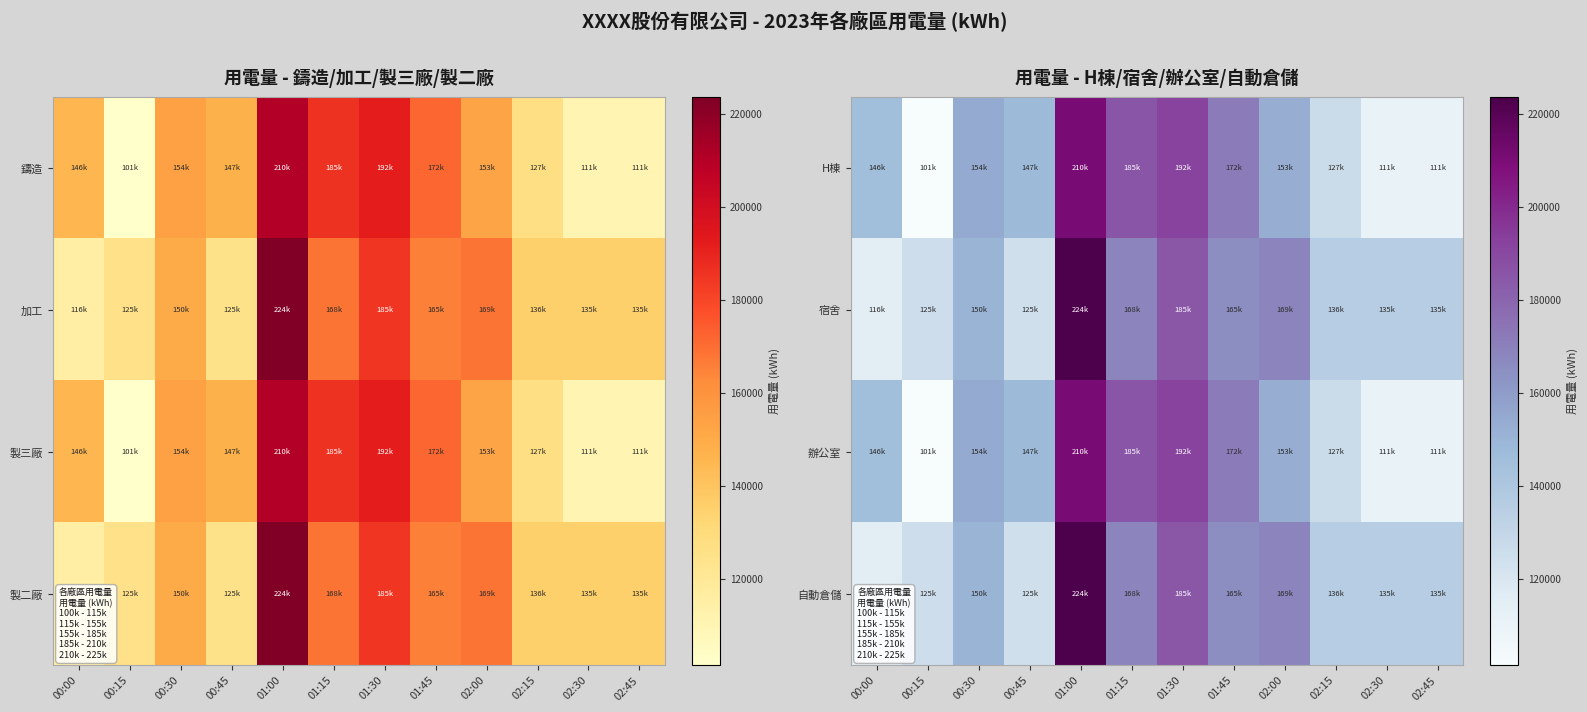

Which has a higher value, 01:15 or 00:45?

01:15